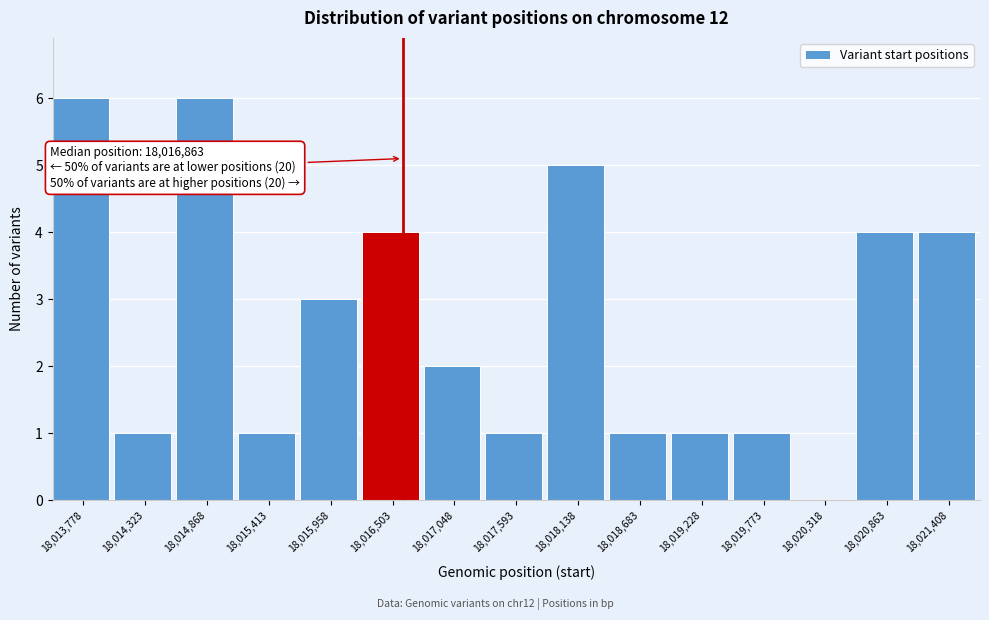

Reading left to right, list all the values displayed in this chart.

18,013,778=6	18,014,323=1	18,014,868=6	18,015,413=1	18,015,958=3	18,016,503=4	18,017,048=2	18,017,593=1	18,018,138=5	18,018,683=1	18,019,228=1	18,019,773=1	18,020,318=0	18,020,863=4	18,021,408=4